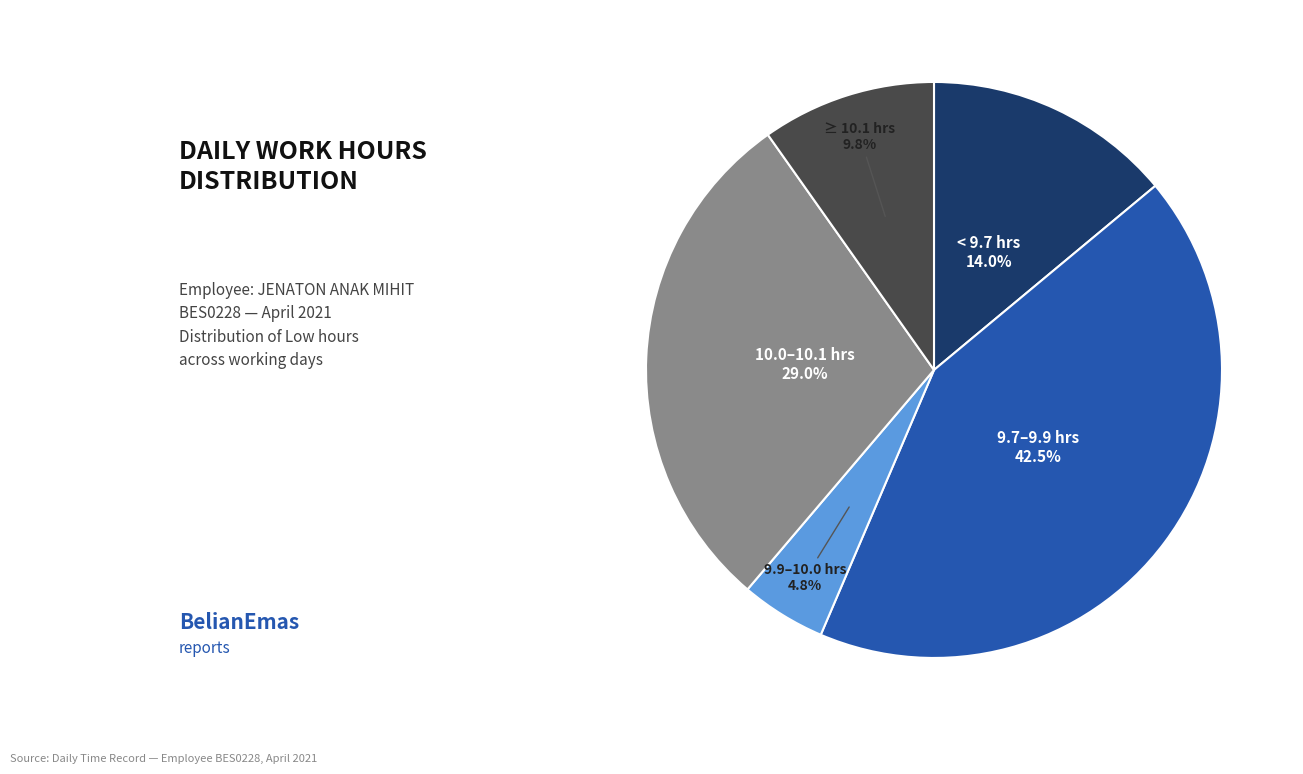

Is there any slice that represents more than half of the pie?

No